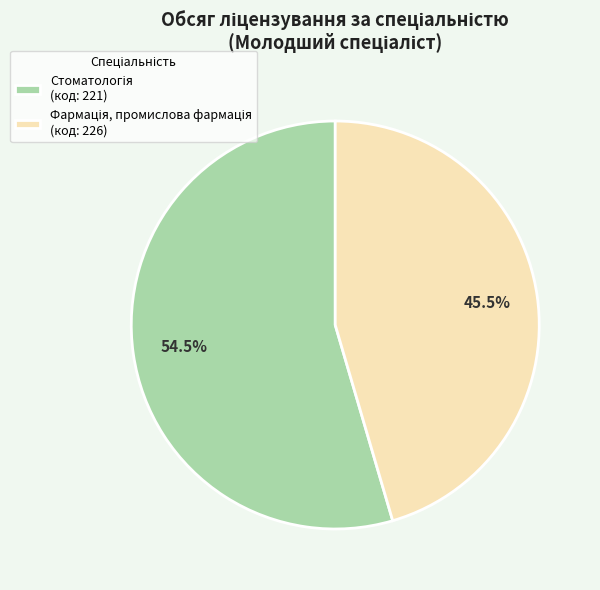

Is there any slice that represents more than half of the pie?

Yes